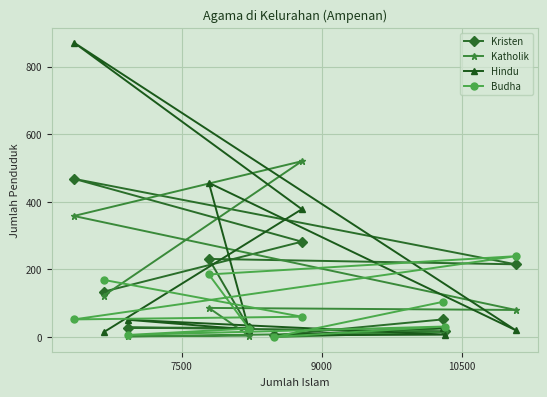

True or false: Budha and Kristen cross at least once.

True